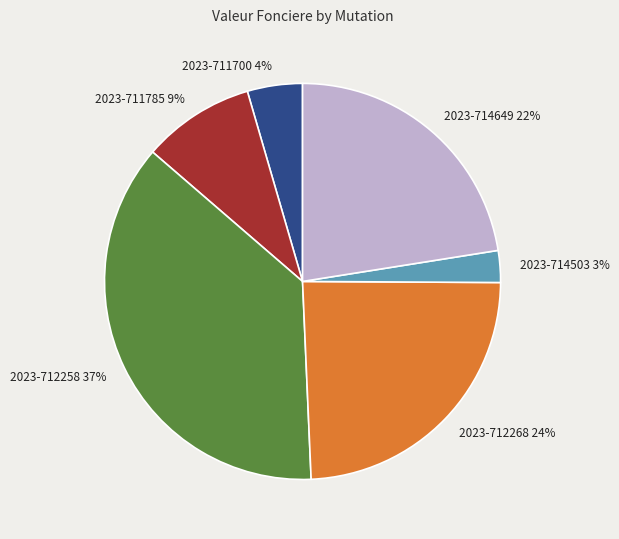

To the nearest percent, what is the average slice percentage?

17%